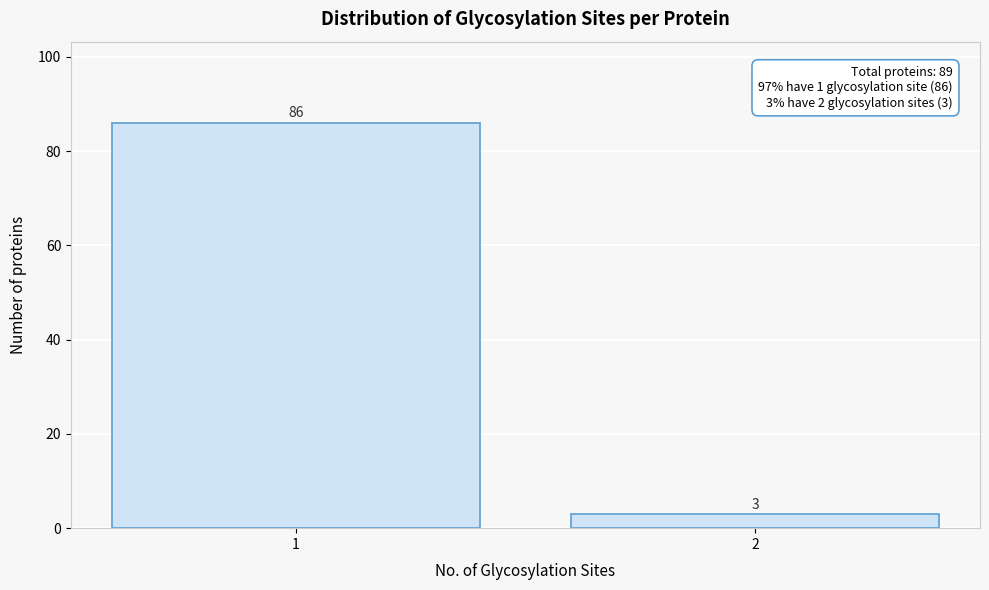

Reading left to right, extract all data points from this chart.

86	3